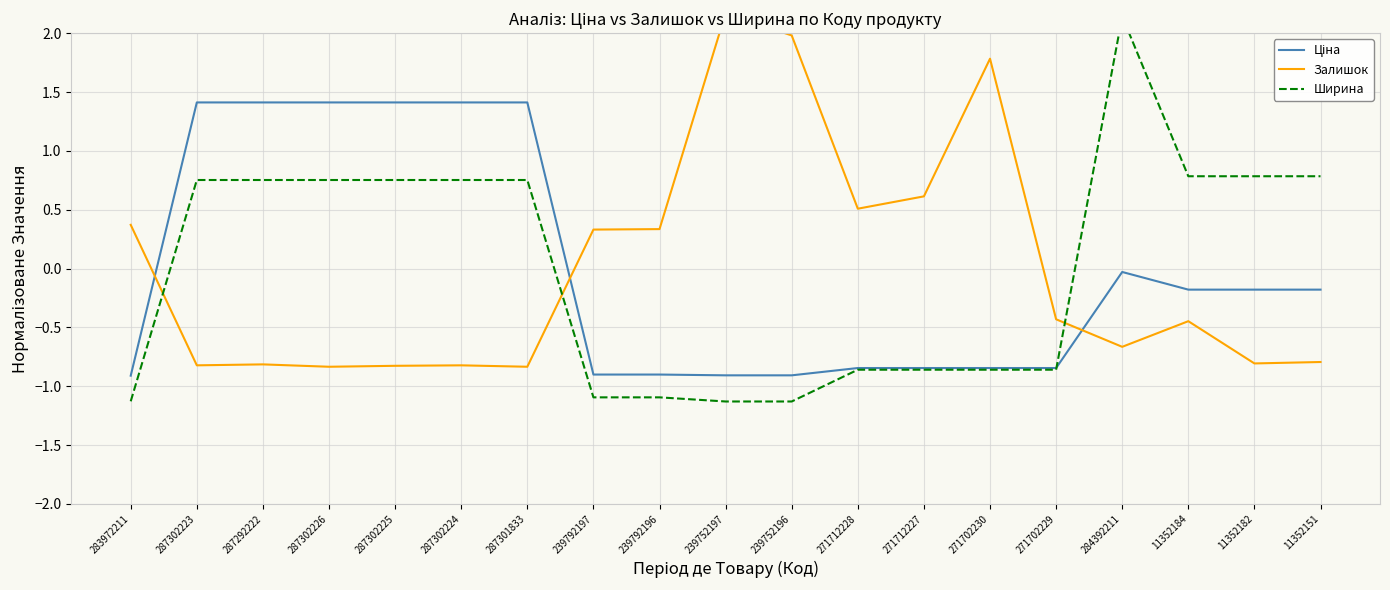

Reading left to right, list all the values displayed in this chart.

Ціна: -0.9	1.4	1.4	1.4	1.4	1.4	1.4	-0.9	-0.9	-0.9	-0.9	-0.8	-0.8	-0.8	-0.8	-0.0	-0.2	-0.2	-0.2
Залишок: 0.4	-0.8	-0.8	-0.8	-0.8	-0.8	-0.8	0.3	0.3	2.2	2.0	0.5	0.6	1.8	-0.4	-0.7	-0.4	-0.8	-0.8
Ширина: -1.1	0.8	0.8	0.8	0.8	0.8	0.8	-1.1	-1.1	-1.1	-1.1	-0.9	-0.9	-0.9	-0.9	2.1	0.8	0.8	0.8